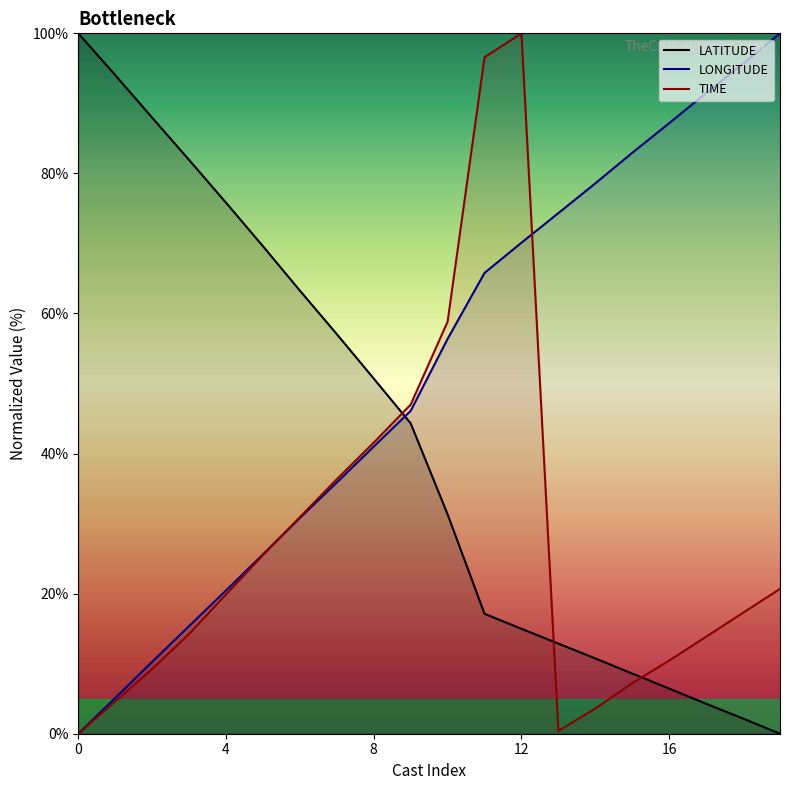

What is the value of the LONGITUDE point at the 8th from the left?

35.9